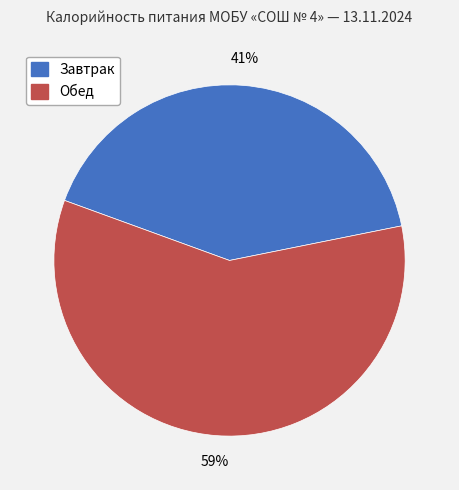

True or false: Обед accounts for 59% of the total.

True